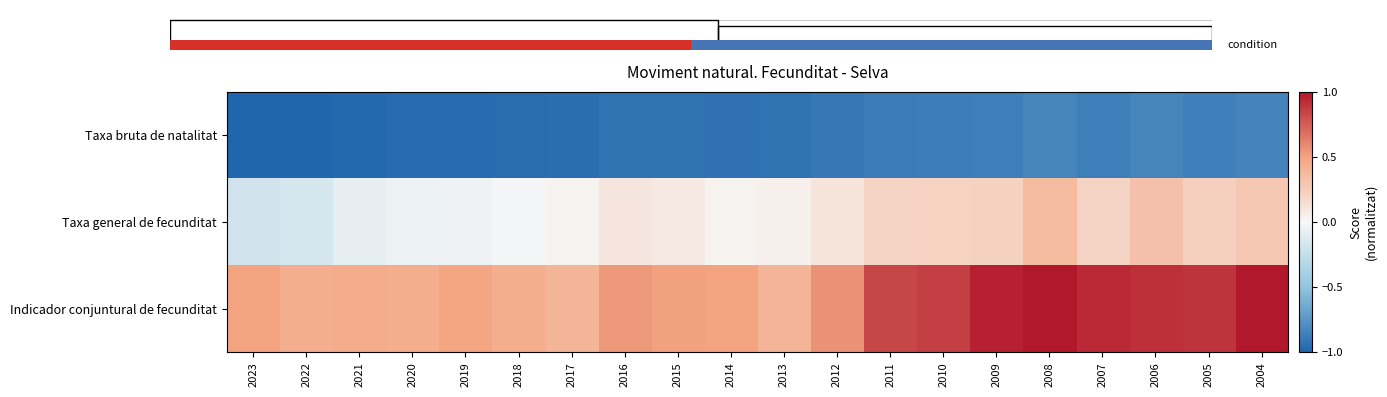

At which label does Taxa general de fecunditat first exceed 0?

2017